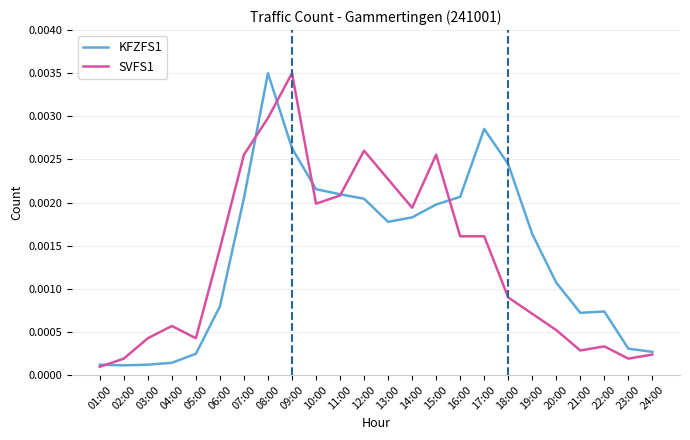

At which label is SVFS1 closest to 0?

01:00